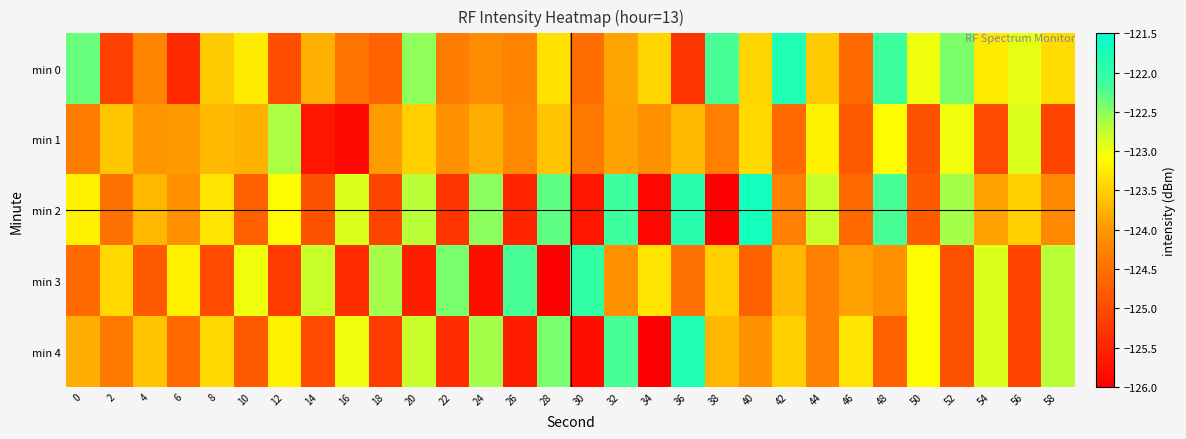

What is the difference between the highest and lowest values at 40?

3.0